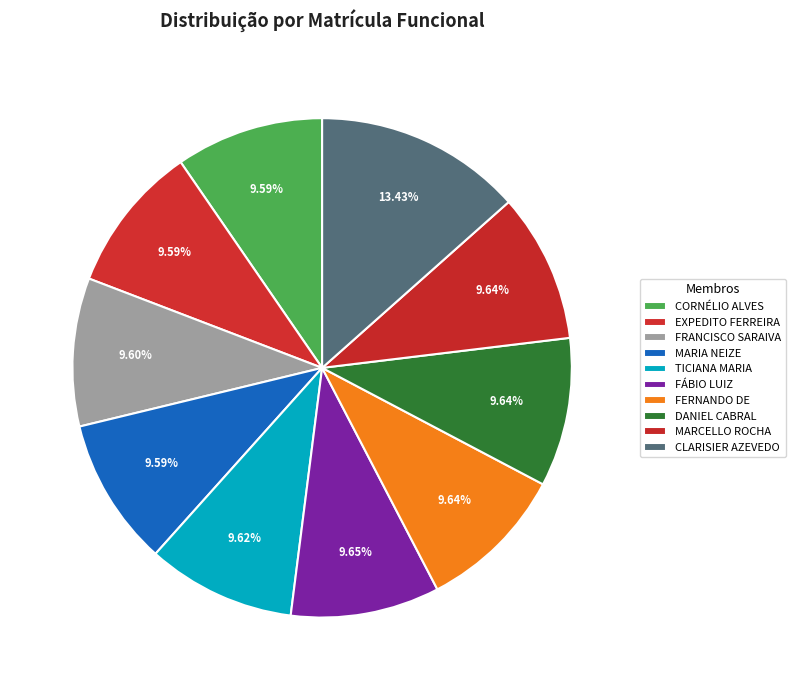

Count the number of slices in the pie.

10